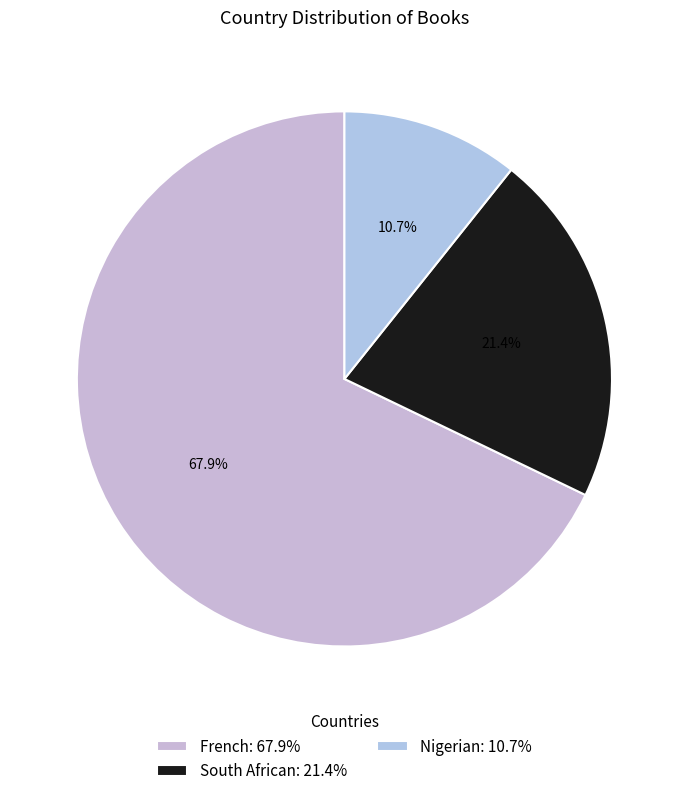

Between South African and French, which is larger?

French